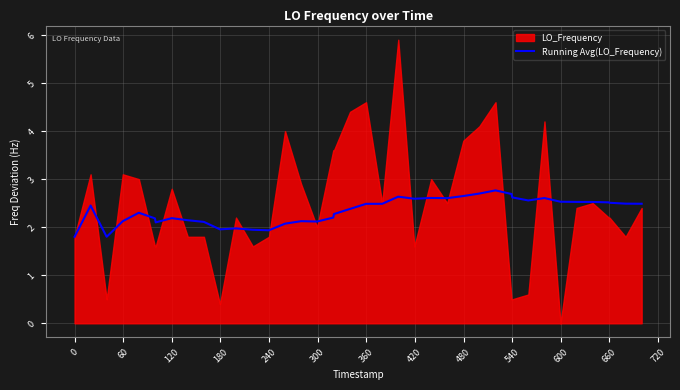

True or false: the data has more than 1 interior local peaks.

True